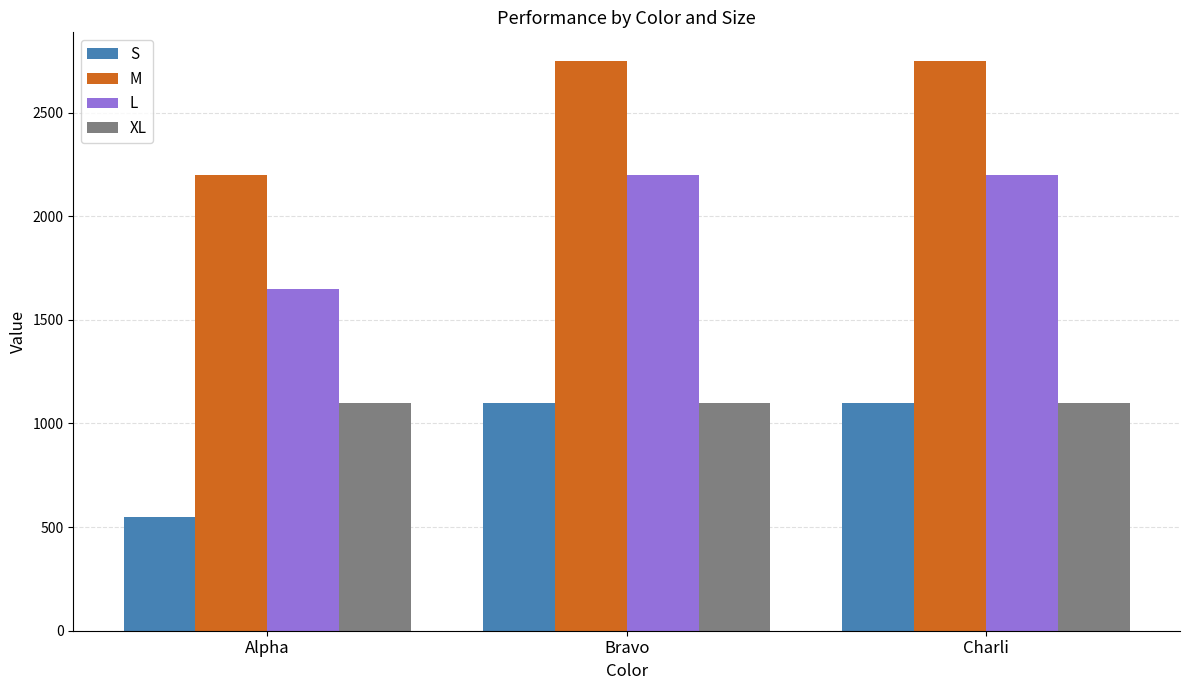

What is the lowest value of the M series?

2200